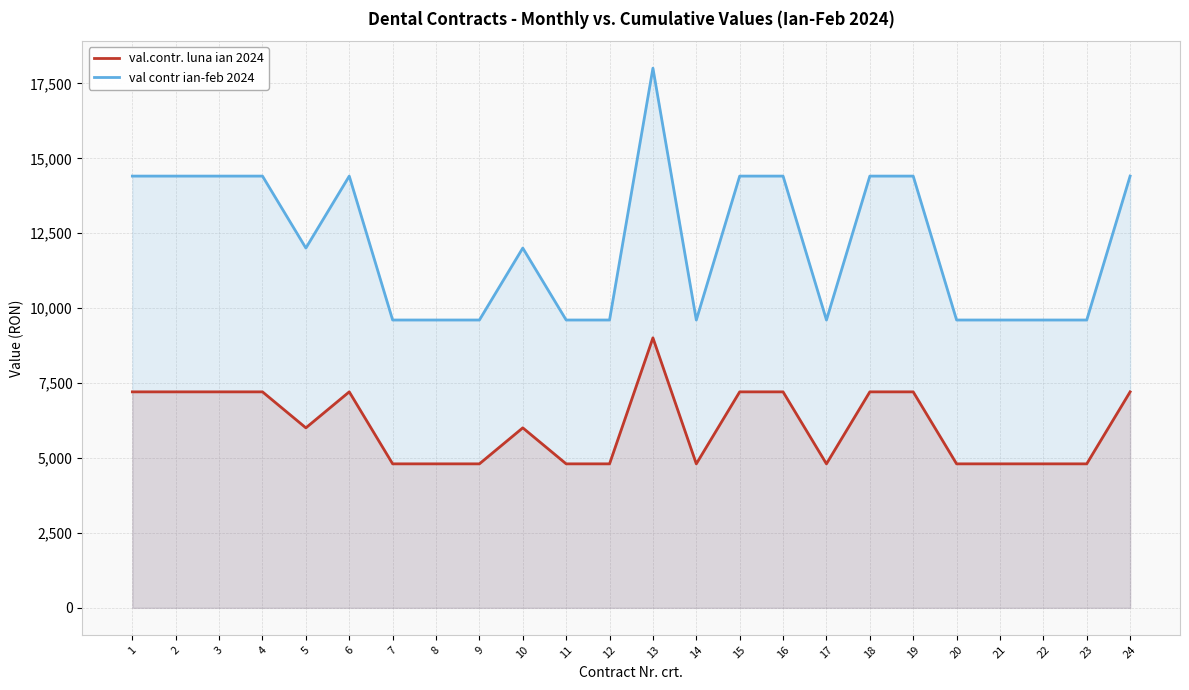

What is the difference between the second highest and second lowest values in the val.contr. luna ian 2024 series?

2402.4